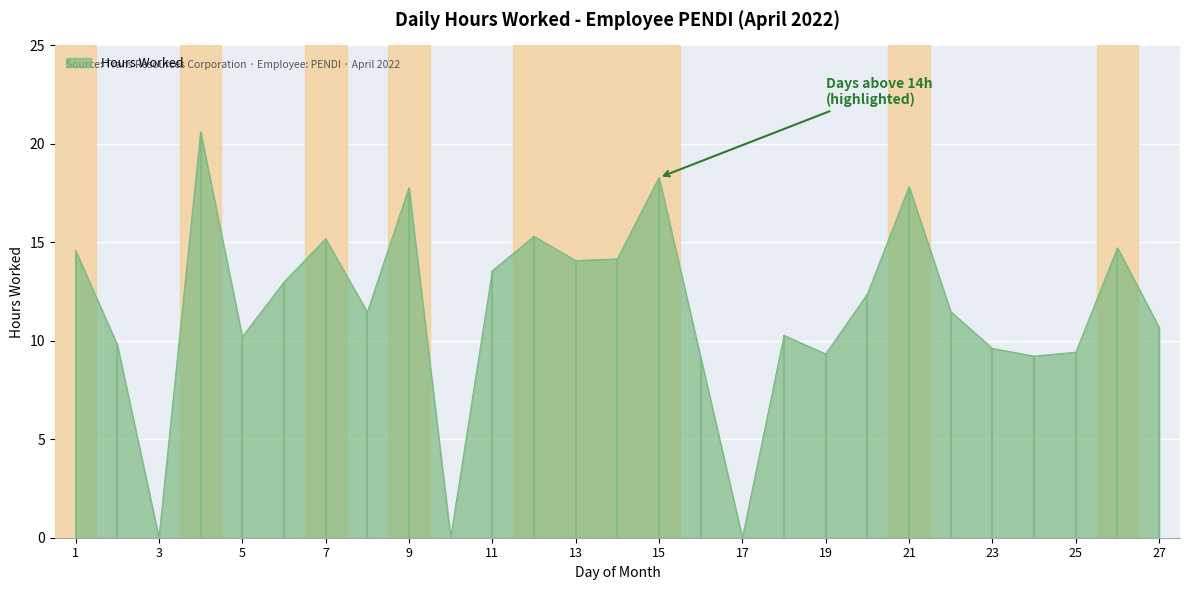

How many points are lower than both their immediate neighbors (excluding endpoints)?

8